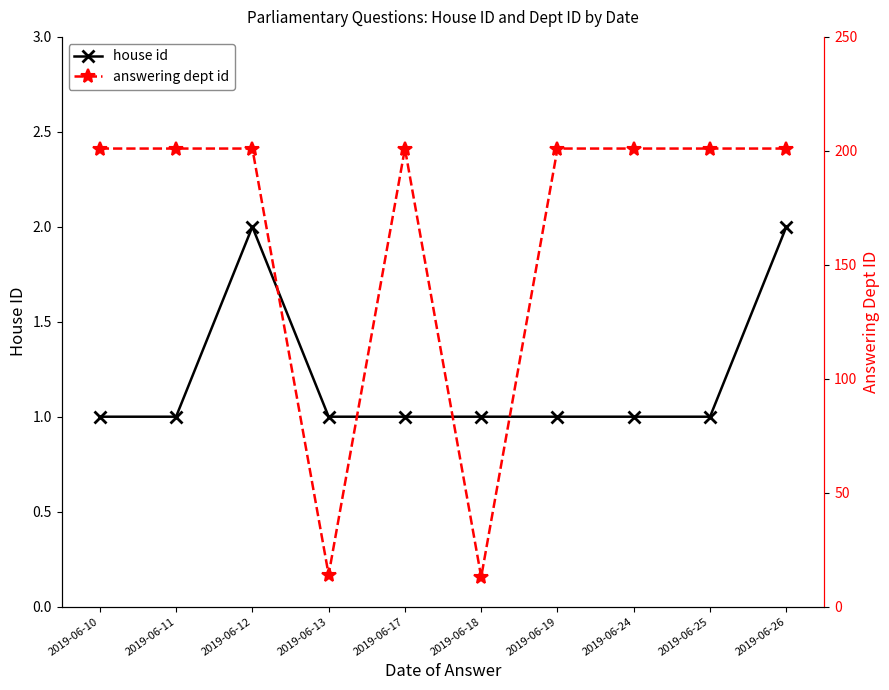

Where is house id nearest to the value 1?

2019-06-10